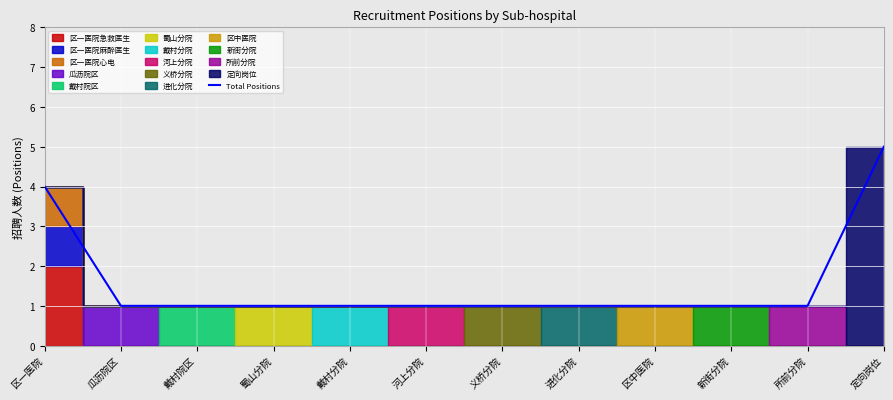

Count the values in the range 1 to 2.

10